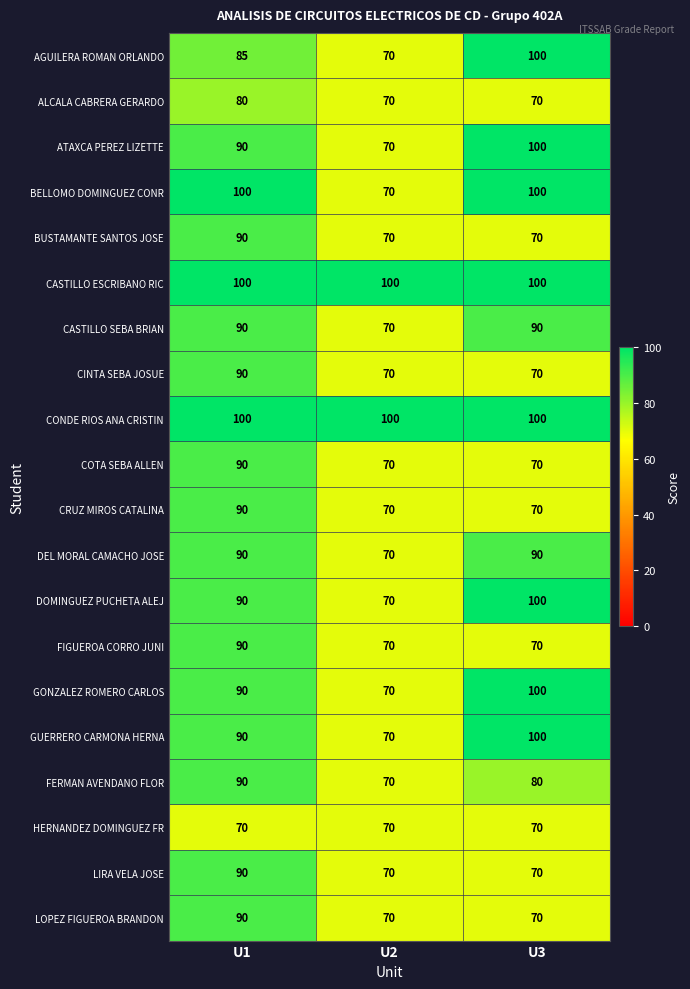

Is the value of BELLOMO DOMINGUEZ CONR at U2 greater than the value of CASTILLO SEBA BRIAN at U1?

No